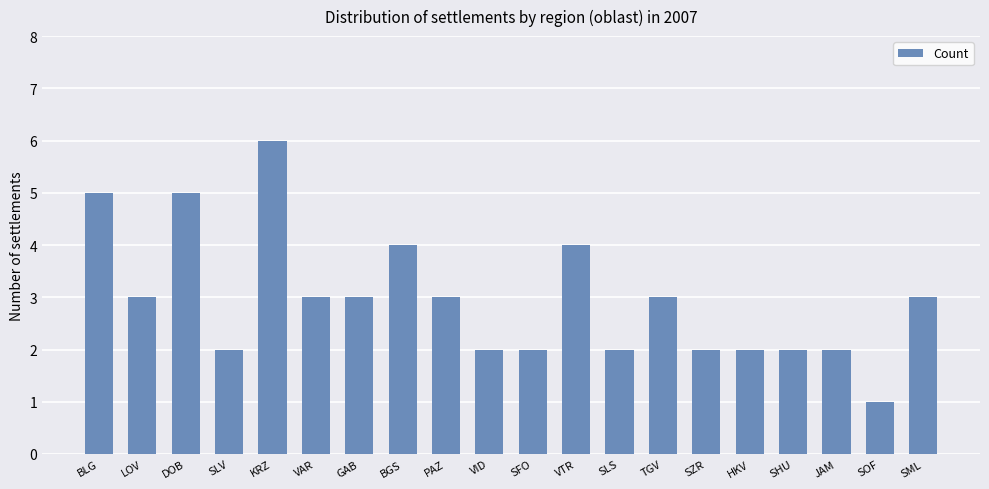

What position from the right is SZR?

6